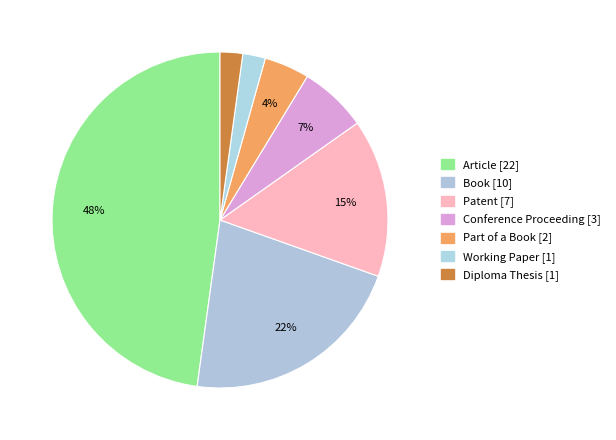

To the nearest percent, what portion does Book represent?

22%